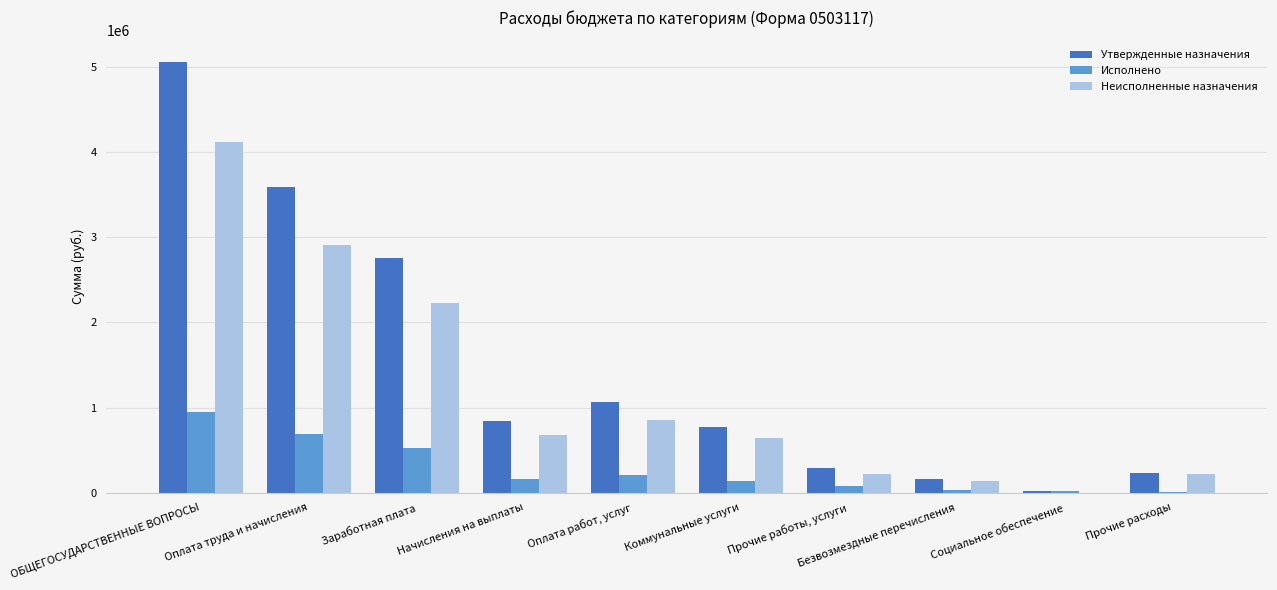

Which category has the highest value in the Исполнено series?

ОБЩЕГОСУДАРСТВЕННЫЕ ВОПРОСЫ